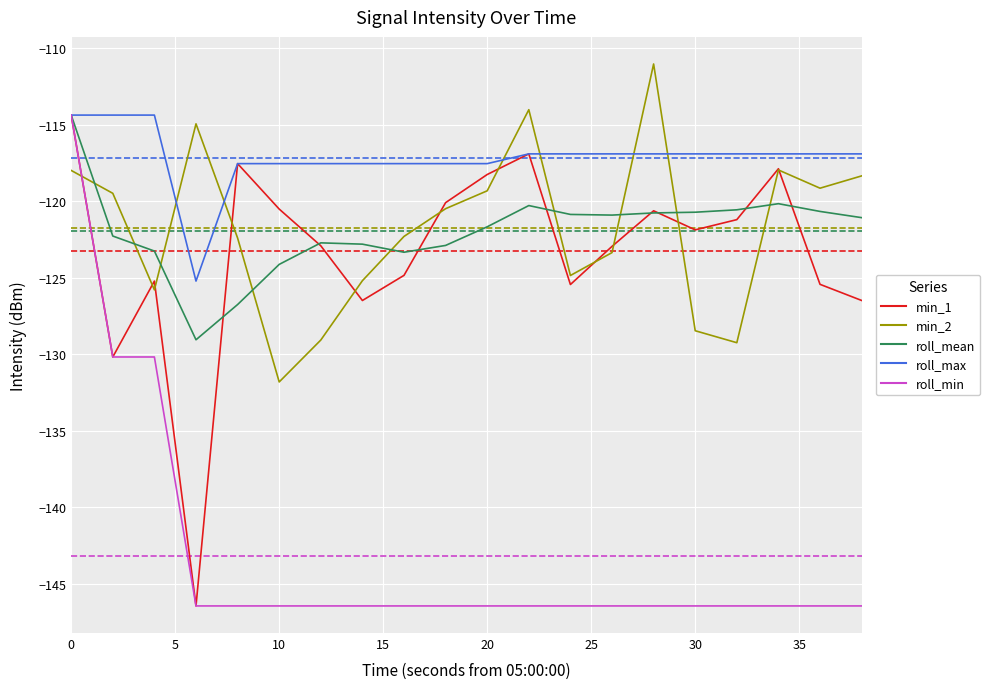

The roll_min series shows -35.5 at 30. True or false?

False